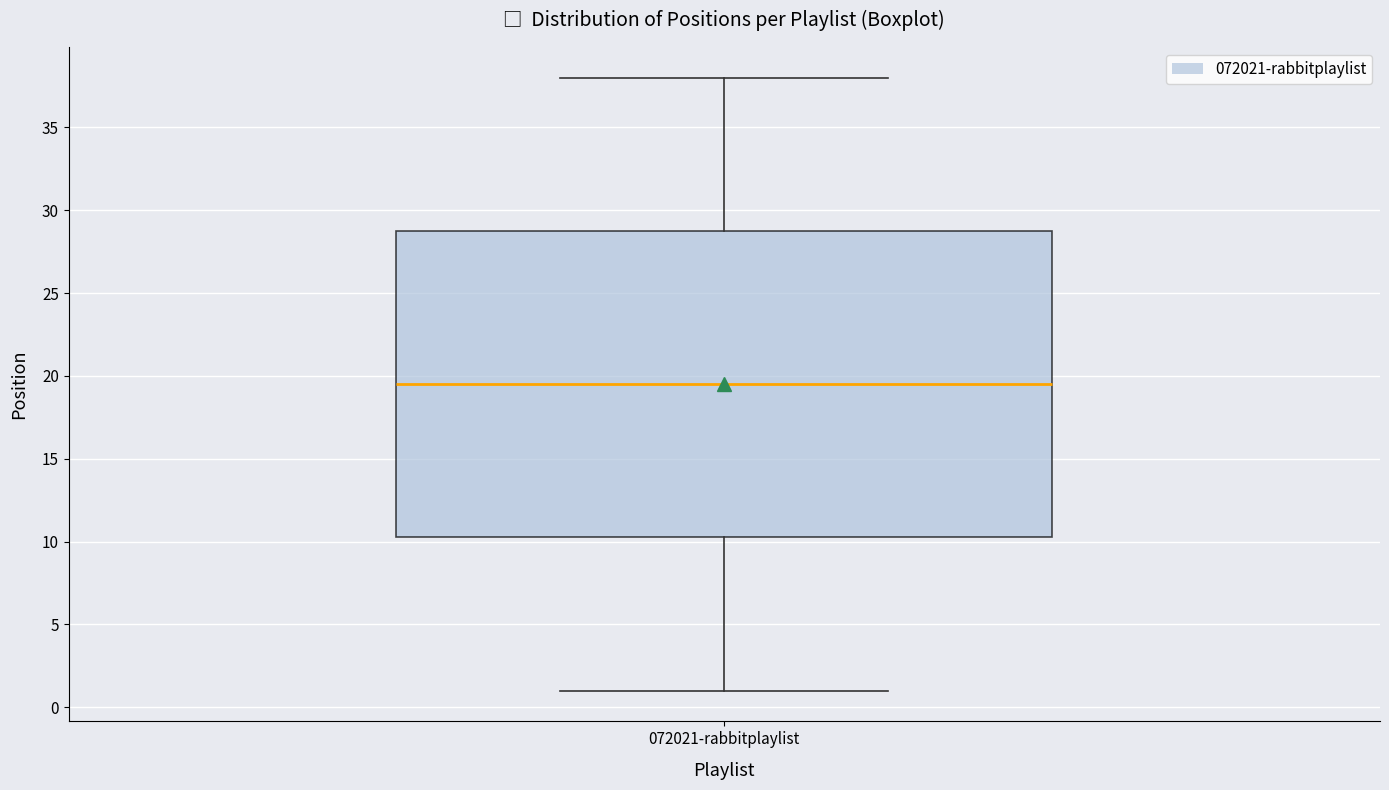

Where does the lower whisker of the box for 072021-rabbitplaylist end on the y-axis? The values are not printed on the chart, so give them approximately, as read against the axis.

1.0